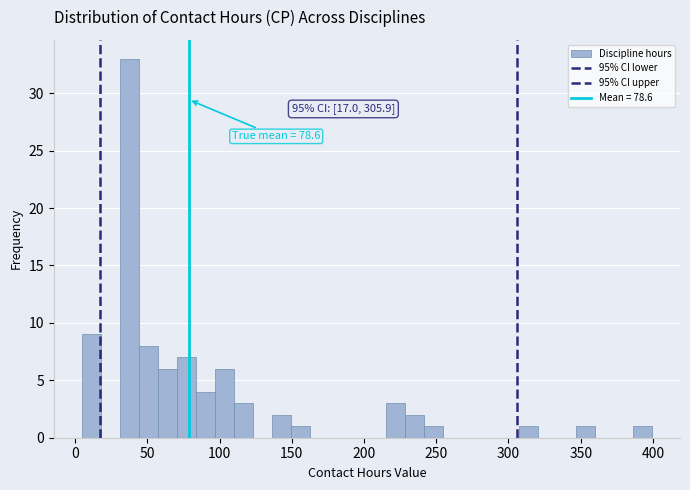

Read against the x-axis, roughly where is the centre of the tallest bar?

40